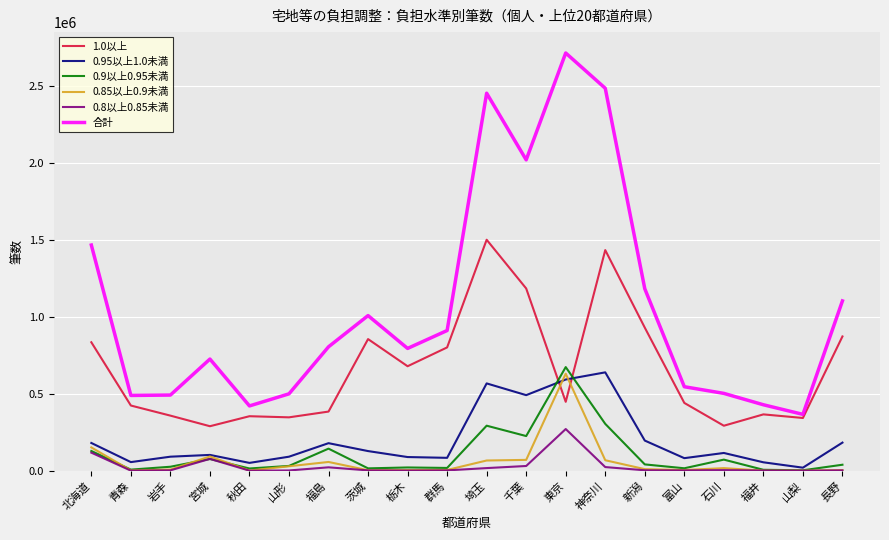

What is the sum of all 0.85以上0.9未満 values?

1222141